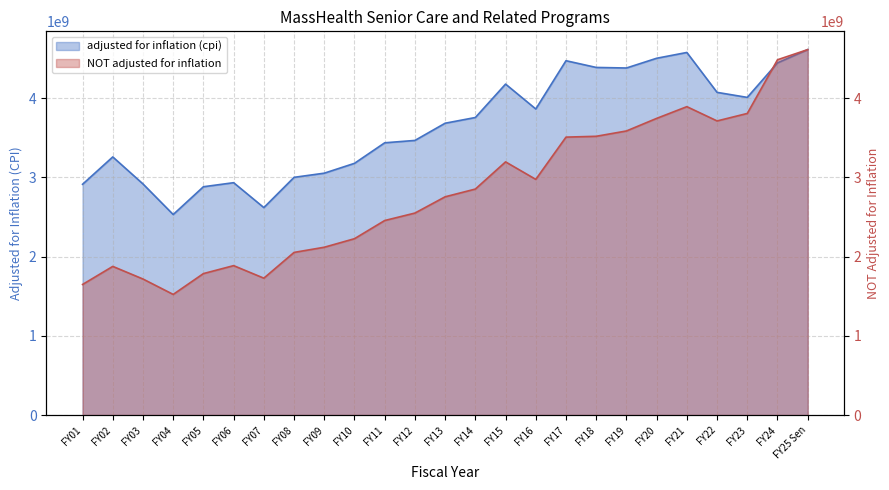

Read the NOT adjusted for inflation value at FY09, to the nearest 50.

2119037150